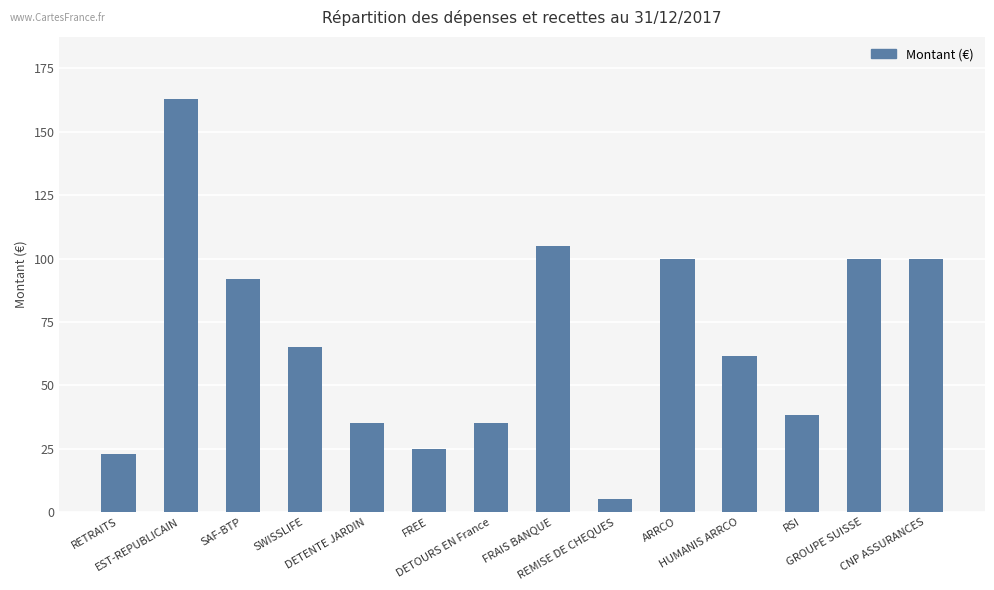

What is the sum of all values?

947.4